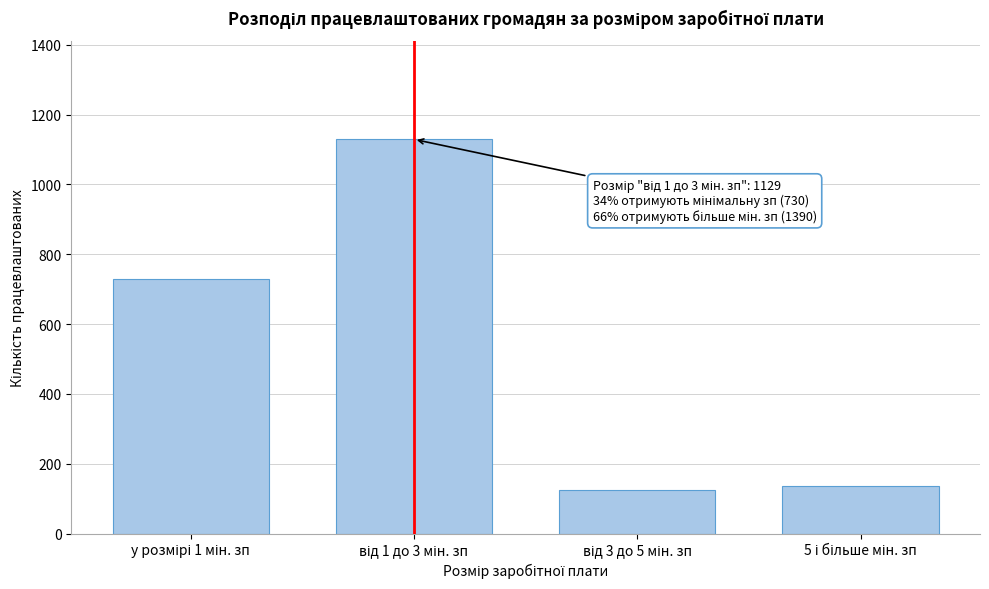

Reading left to right, list all the values displayed in this chart.

730	1129	126	135